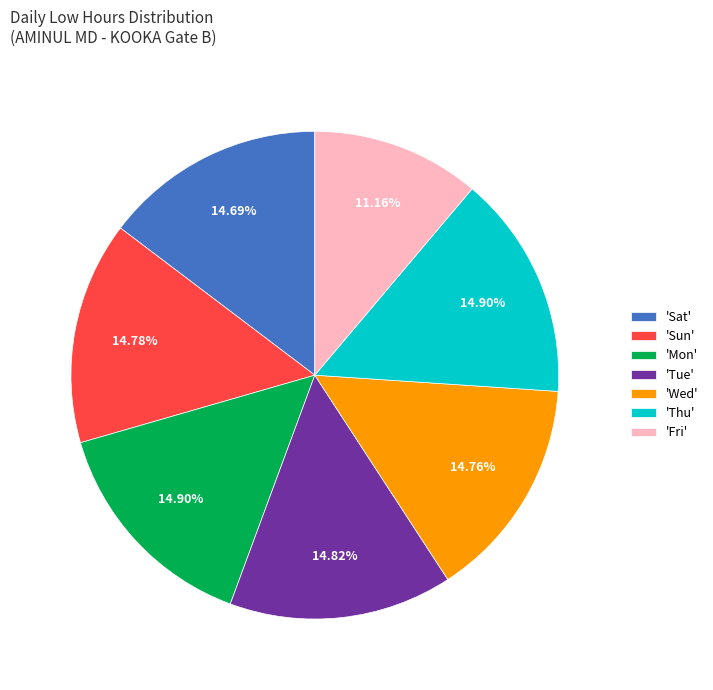

Which category has the smallest portion of the pie?

'Fri'